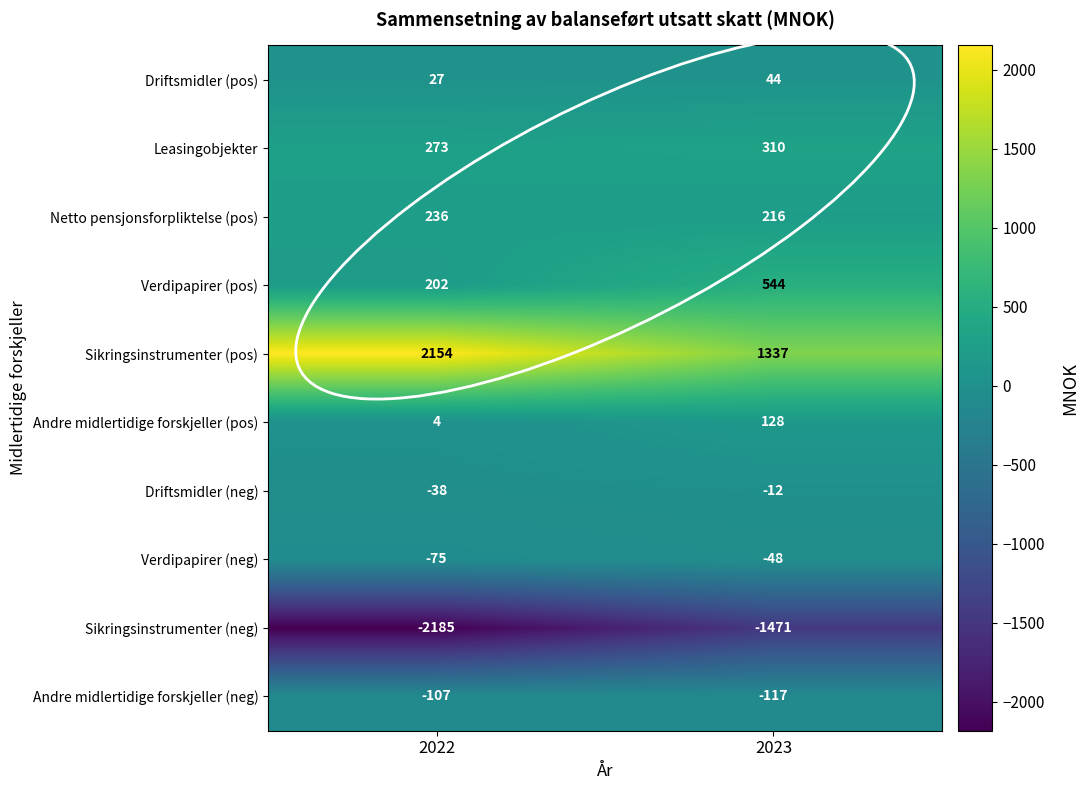

Which category has the lowest value across all series?

2022